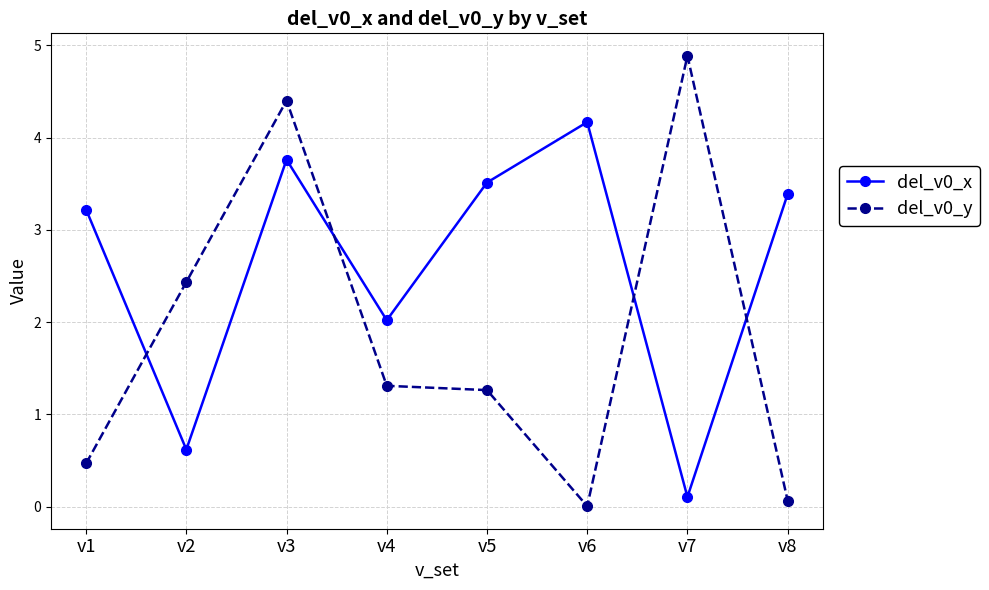

Rank the categories by del_v0_x value from highest to lowest.

v6, v3, v5, v8, v1, v4, v2, v7